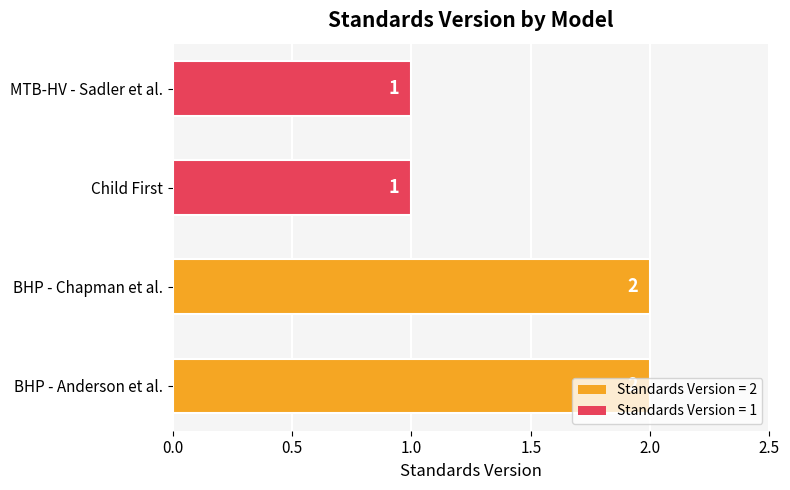

Between BHP - Chapman et al. and MTB-HV - Sadler et al., which is larger?

BHP - Chapman et al.